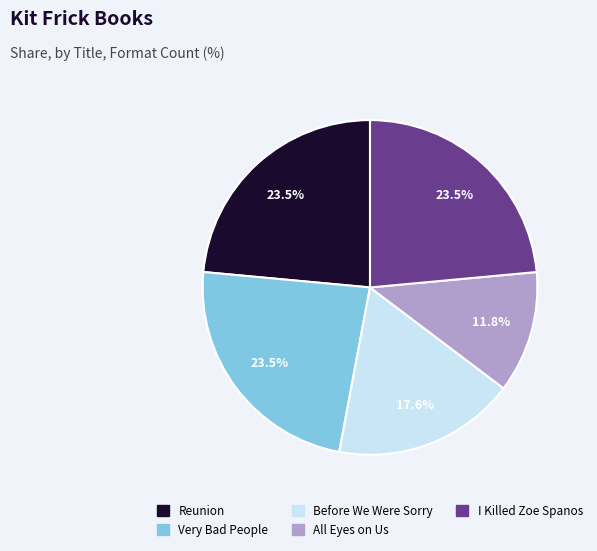

Which slice is the smallest?

All Eyes on Us